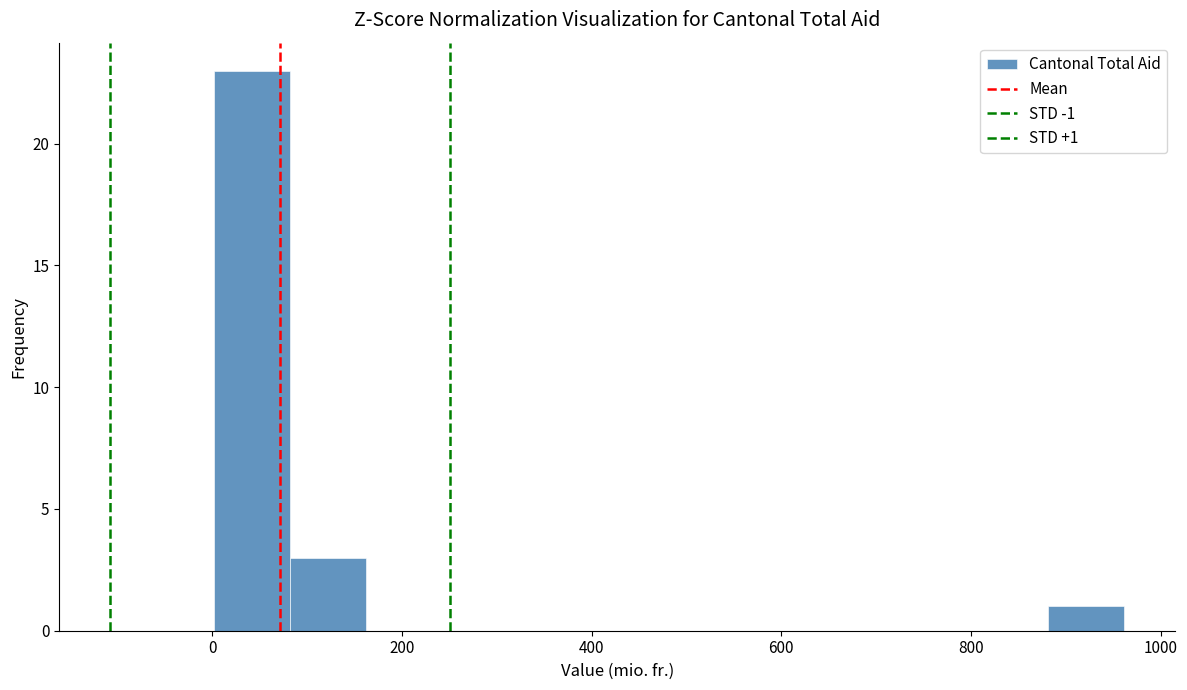

Read against the x-axis, roughly where is the centre of the tallest bar?

40